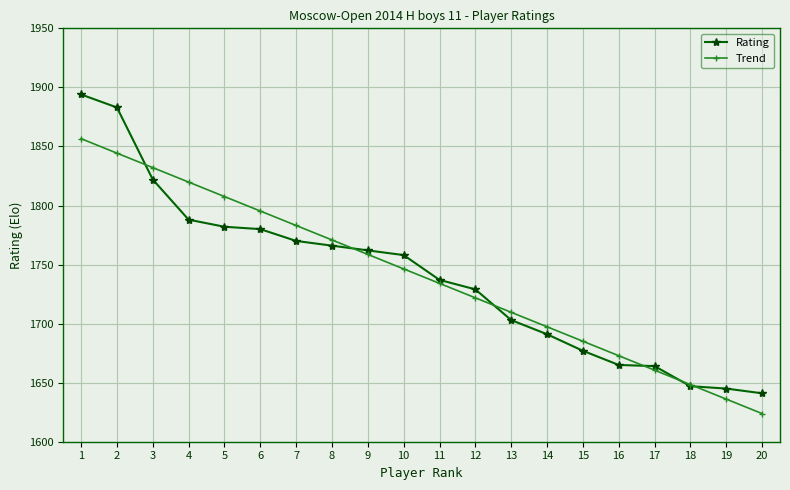

What is the sum of the Rating values at 5 and 8?

3548.0